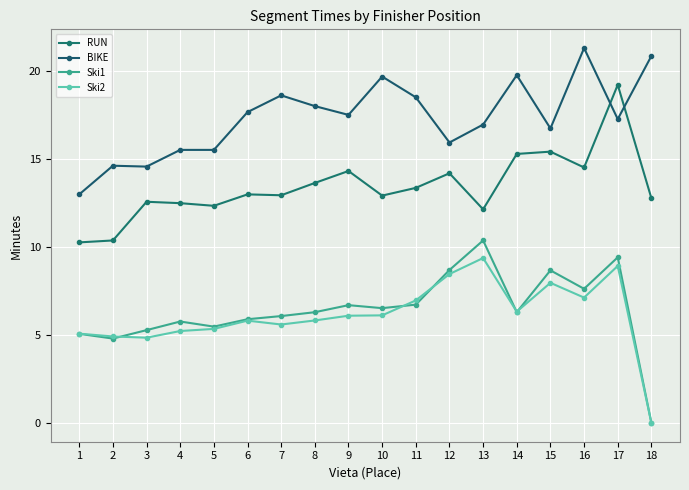

Reading right to left, transcribe all the data shown in this chart.

RUN: 18=12.8	17=19.2	16=14.5	15=15.4	14=15.3	13=12.2	12=14.2	11=13.4	10=12.9	9=14.3	8=13.7	7=12.9	6=13.0	5=12.3	4=12.5	3=12.6	2=10.4	1=10.3
BIKE: 18=20.9	17=17.3	16=21.3	15=16.8	14=19.8	13=17.0	12=15.9	11=18.5	10=19.7	9=17.5	8=18.0	7=18.6	6=17.7	5=15.5	4=15.5	3=14.6	2=14.6	1=13.0
Ski1: 18=0.0	17=9.4	16=7.6	15=8.7	14=6.3	13=10.4	12=8.7	11=6.7	10=6.5	9=6.7	8=6.3	7=6.1	6=5.9	5=5.5	4=5.8	3=5.3	2=4.8	1=5.1
Ski2: 18=0.0	17=8.9	16=7.1	15=8.0	14=6.3	13=9.4	12=8.5	11=7.0	10=6.1	9=6.1	8=5.8	7=5.6	6=5.8	5=5.3	4=5.2	3=4.8	2=4.9	1=5.1